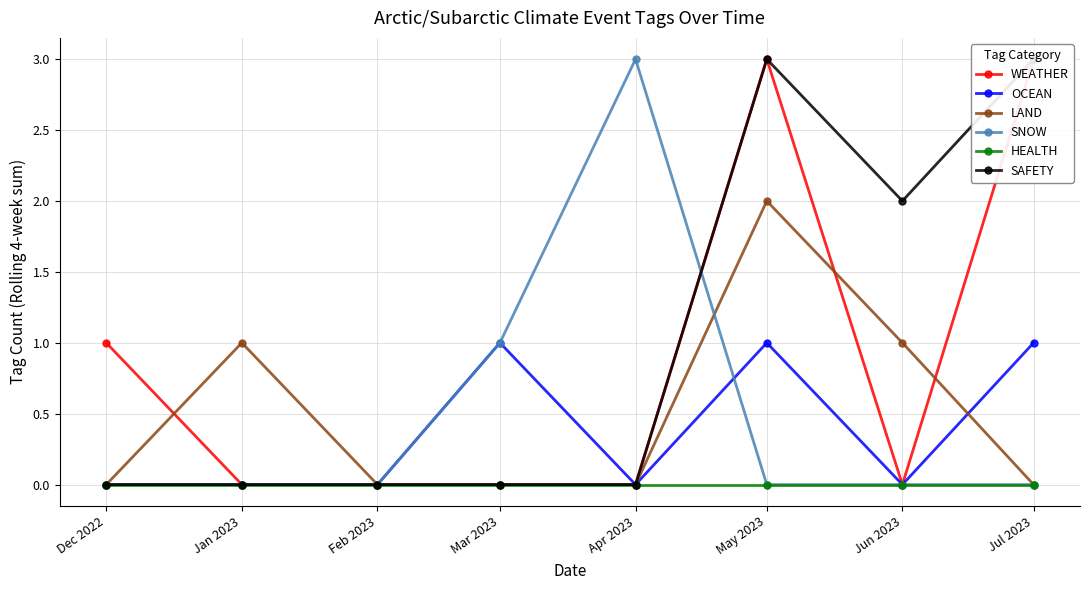

At which category does WEATHER reach its first local peak?

May 2023